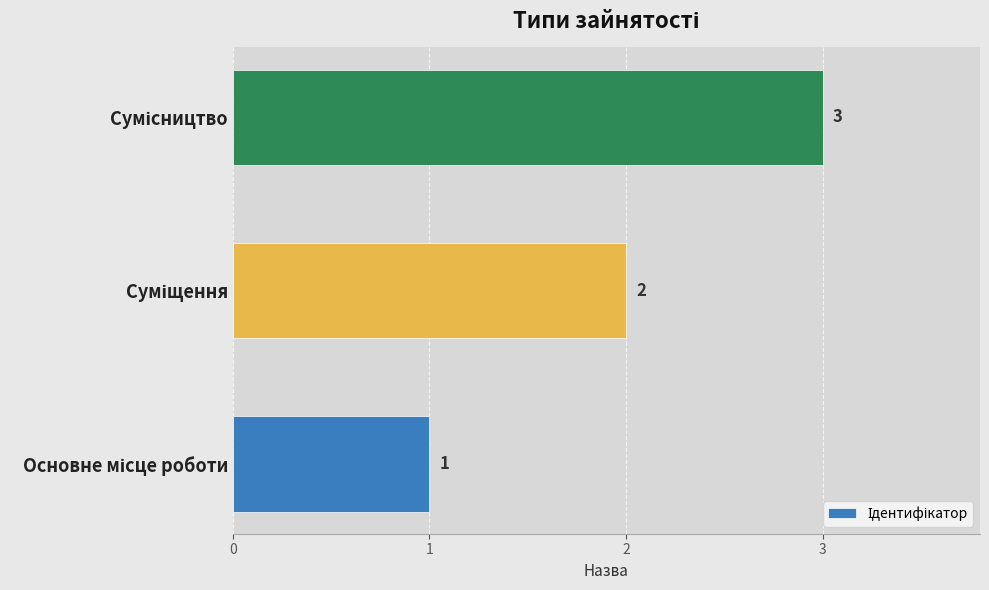

How many values are between 1 and 3?

3